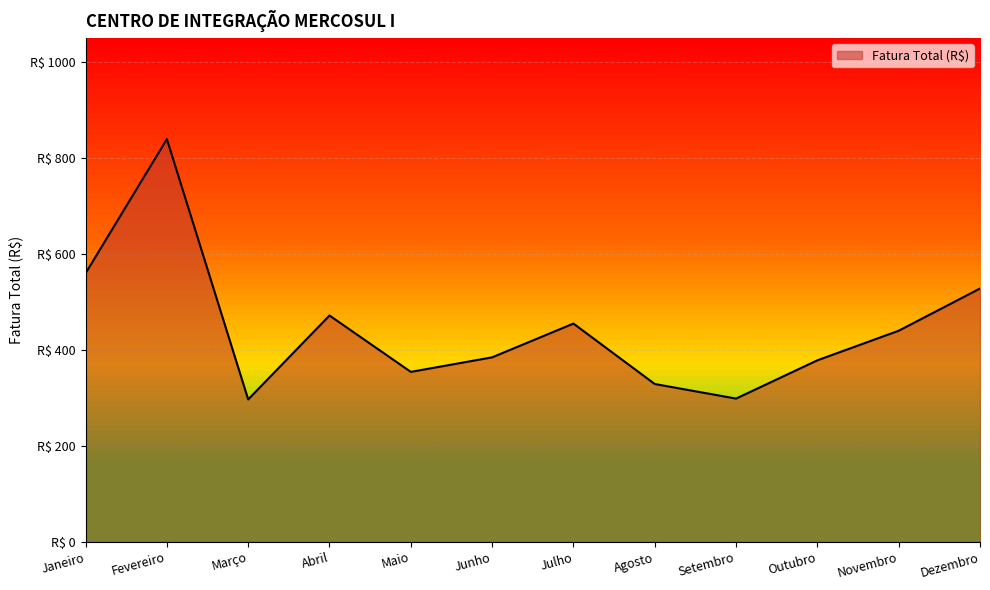

What is the change in value from Fevereiro to Dezembro?

-311.4